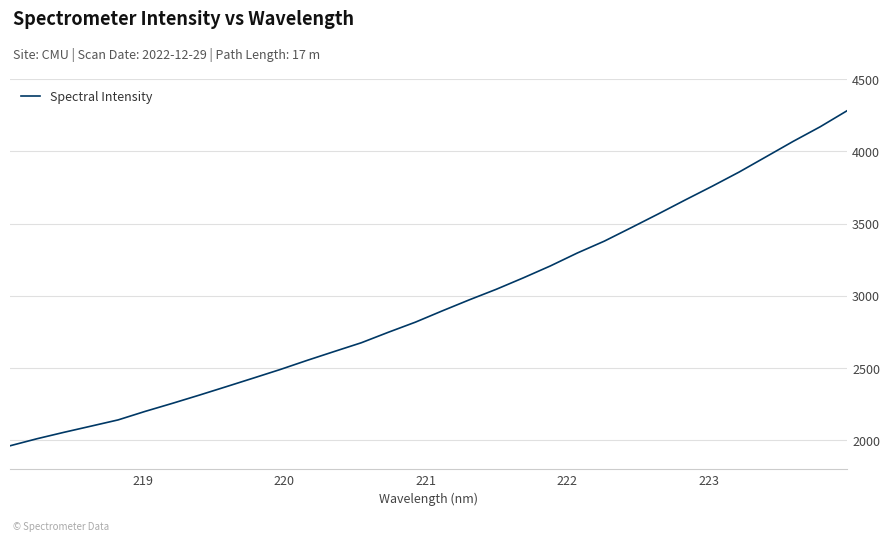

What is the maximum value shown in the chart?

4280.8